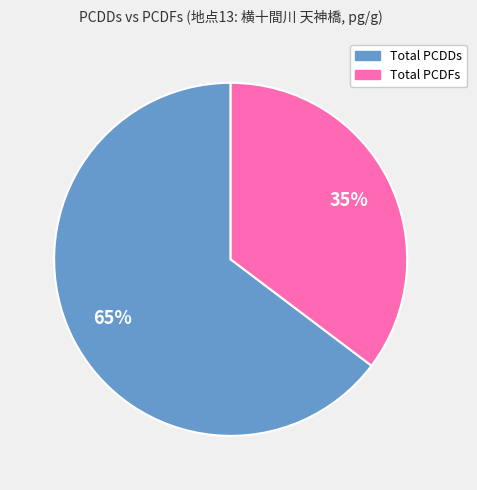

Is it true that Total PCDFs is 49% of the pie?

False